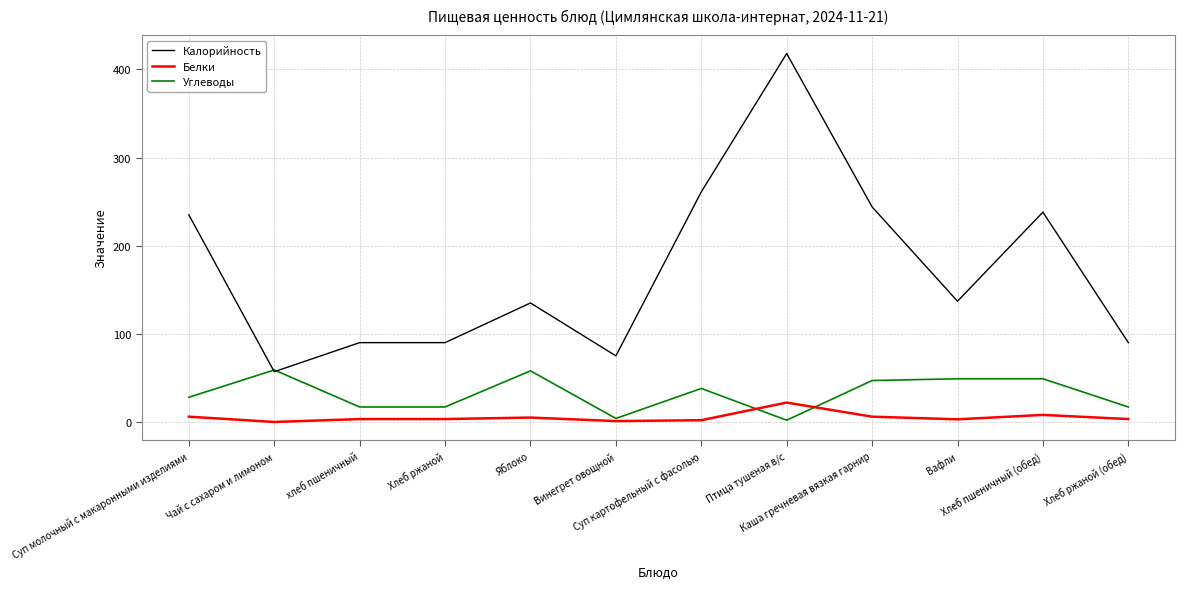

True or false: Белки and Калорийность cross at least once.

False